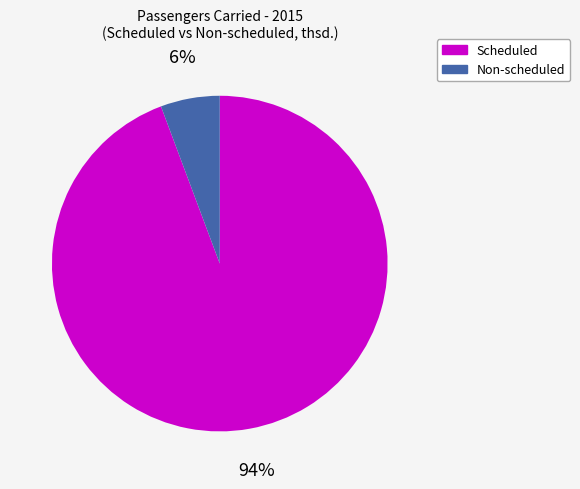

To the nearest percent, what is the combined percentage of Scheduled and Non-scheduled?

100%